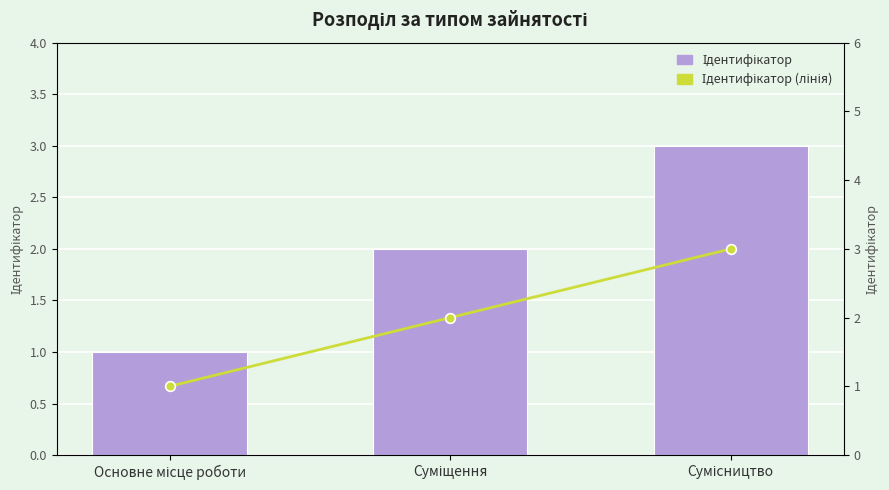

At which label does Ідентифікатор first exceed 2?

Сумісництво